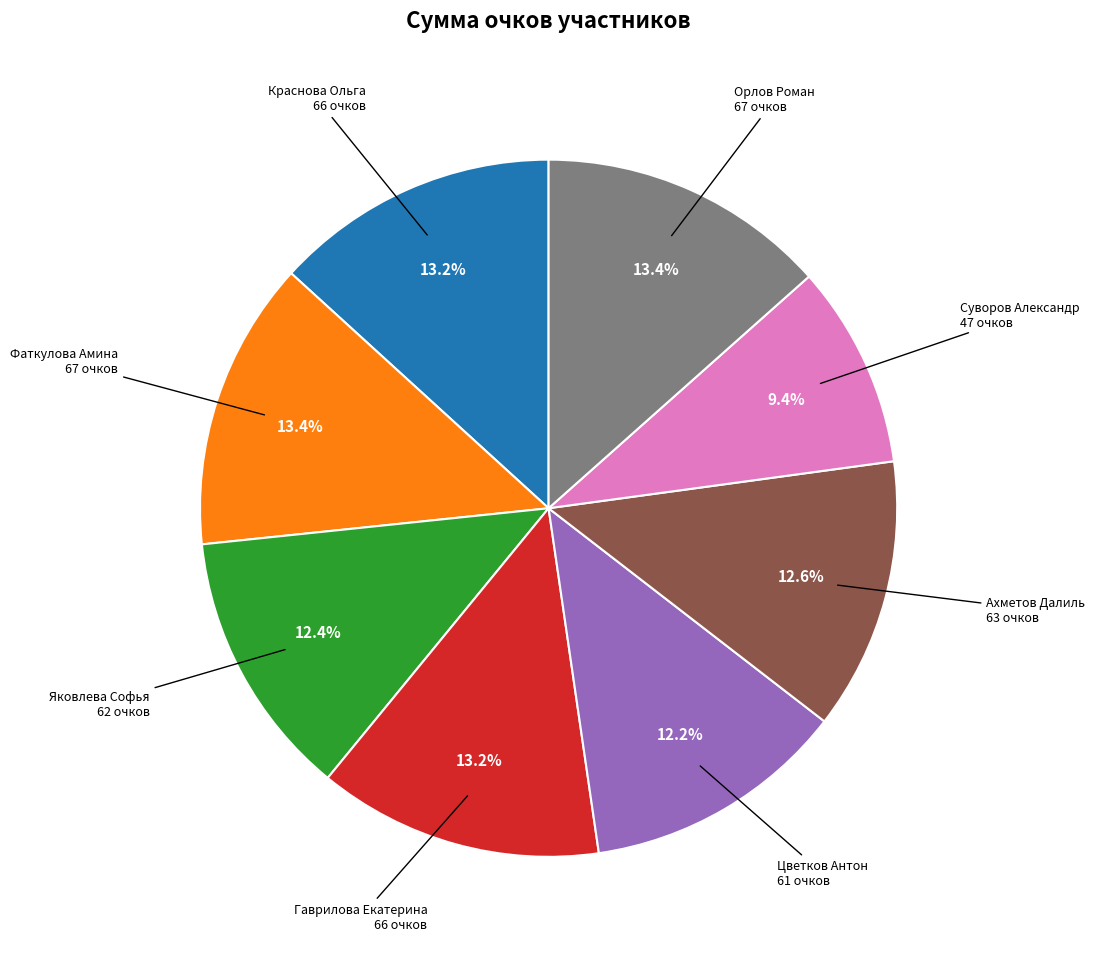

Does any single category account for the majority?

No